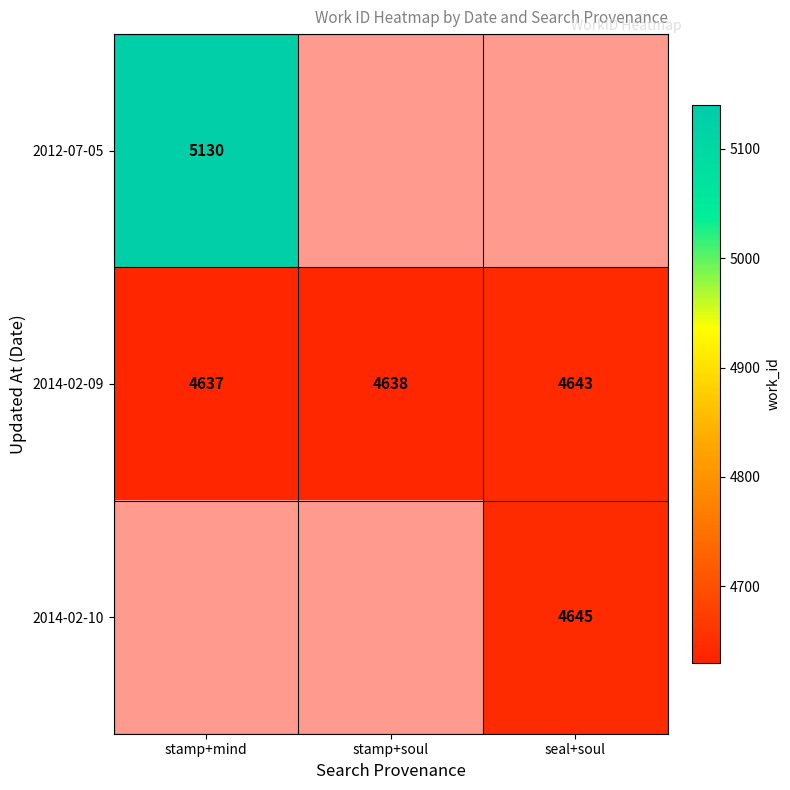

What is the maximum value shown in the chart?

5130.0